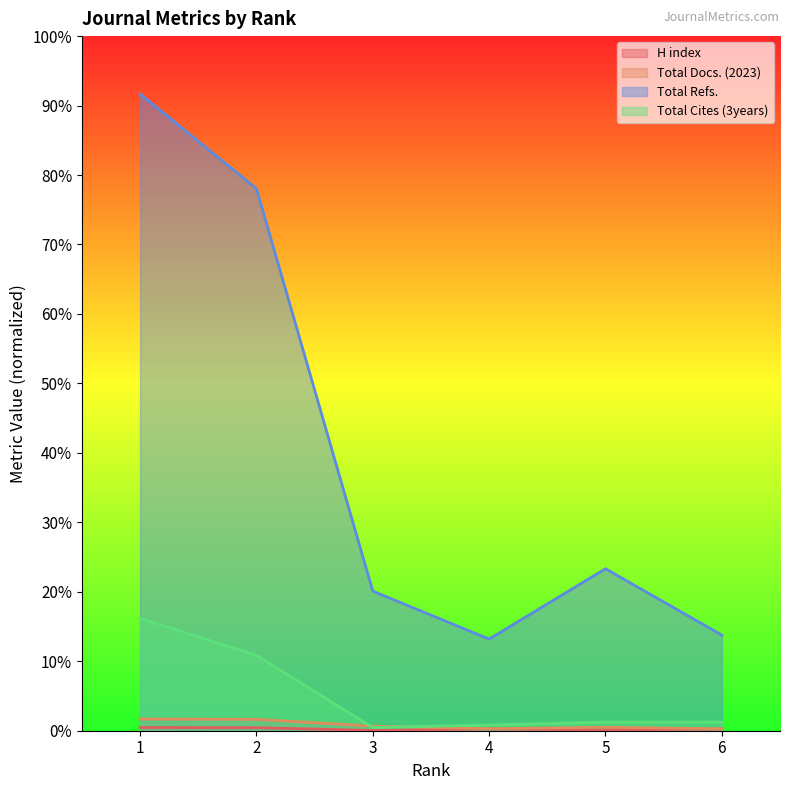

How many data points in Total Cites (3years) are above 15?

3